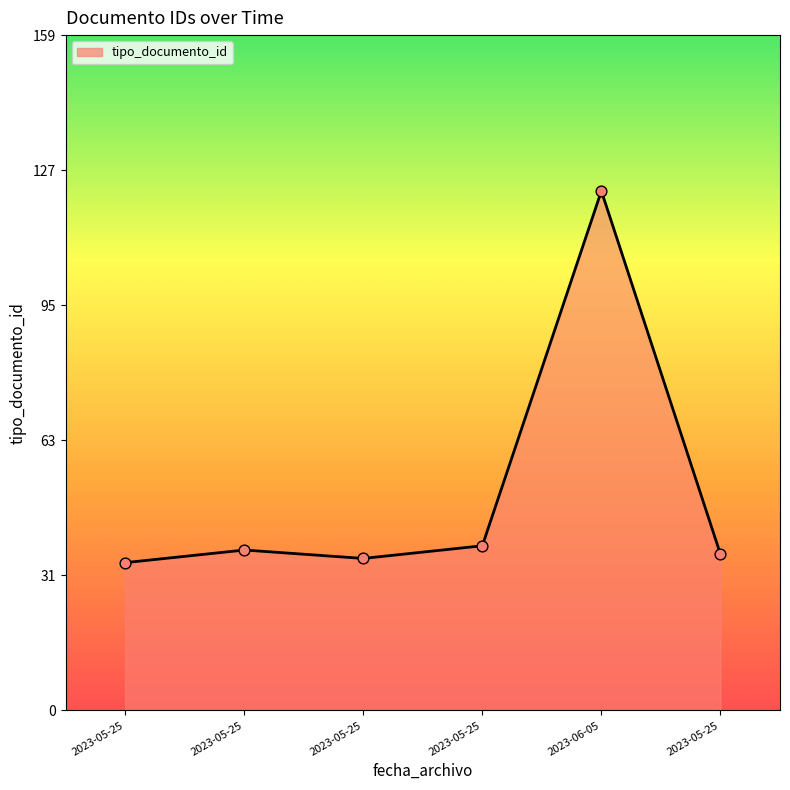

Between 2023-05-25 and 2023-06-05, which is larger?

2023-06-05